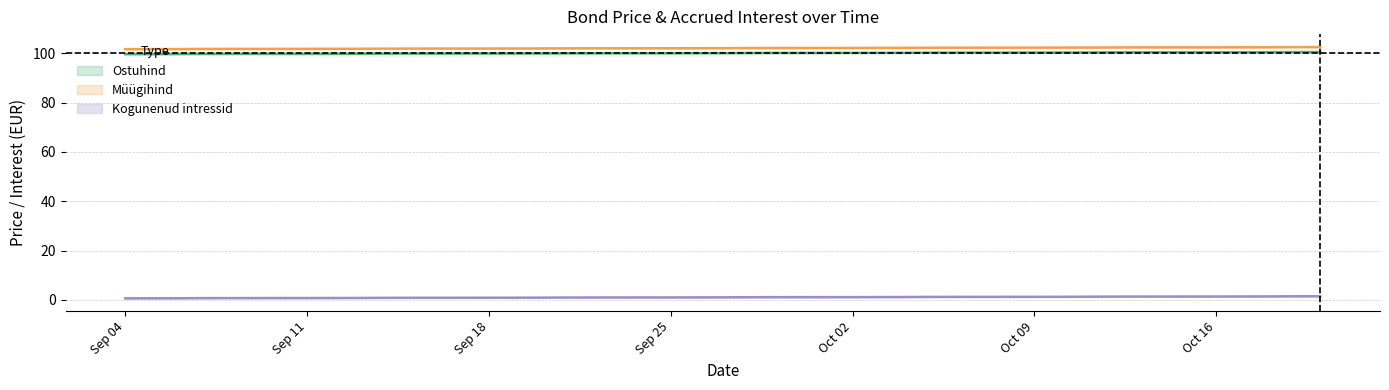

List the labels in order of Kogunenud intressid value, largest first.

2023-10-20, 2023-10-19, 2023-10-18, 2023-10-17, 2023-10-16, 2023-10-13, 2023-10-12, 2023-10-11, 2023-10-10, 2023-10-09, 2023-10-06, 2023-10-05, 2023-10-04, 2023-10-03, 2023-10-02, 2023-09-29, 2023-09-28, 2023-09-27, 2023-09-26, 2023-09-25, 2023-09-22, 2023-09-21, 2023-09-20, 2023-09-19, 2023-09-18, 2023-09-15, 2023-09-14, 2023-09-13, 2023-09-12, 2023-09-11, 2023-09-08, 2023-09-07, 2023-09-06, 2023-09-05, 2023-09-04